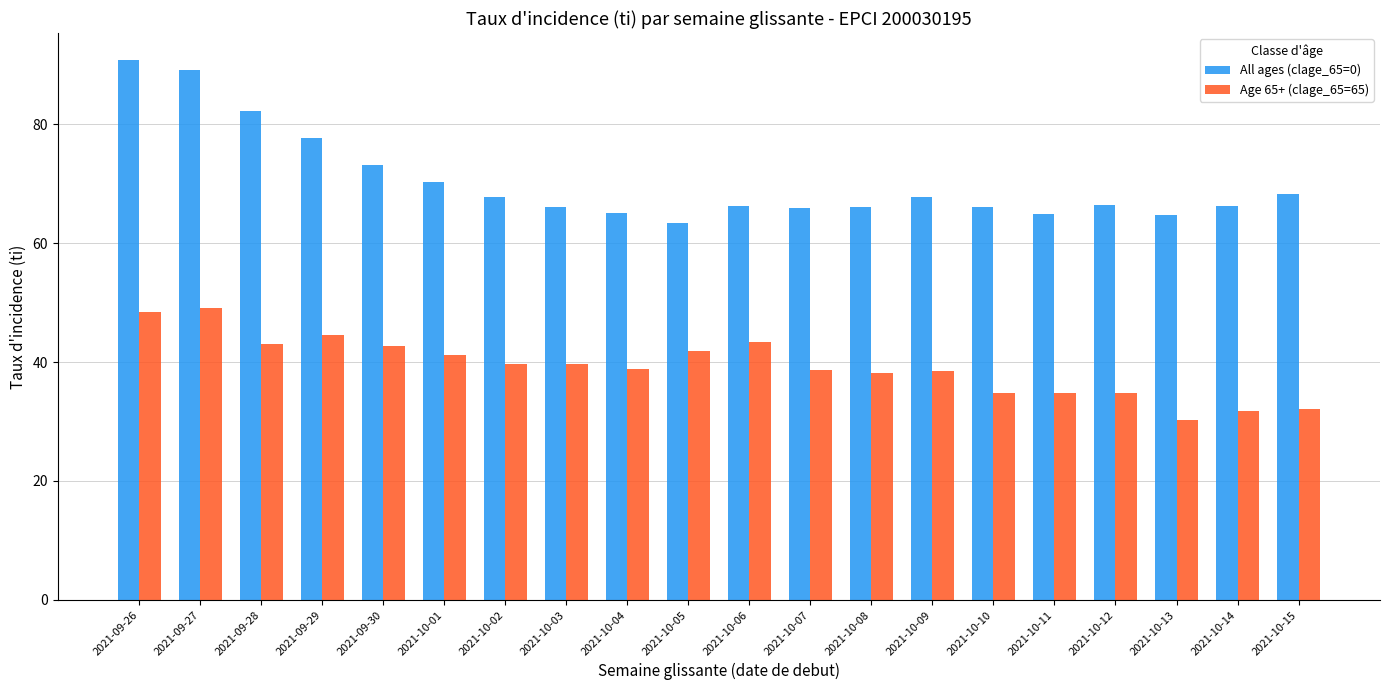

Which category has the highest value in the All ages (clage_65=0) series?

2021-09-26